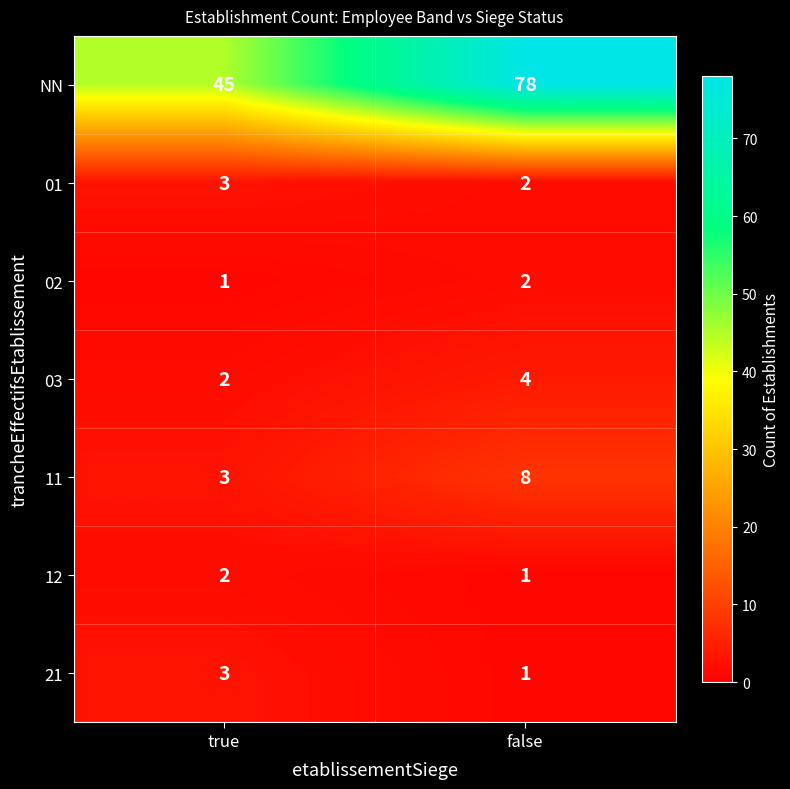

The 12 series shows 1 at true. True or false?

False